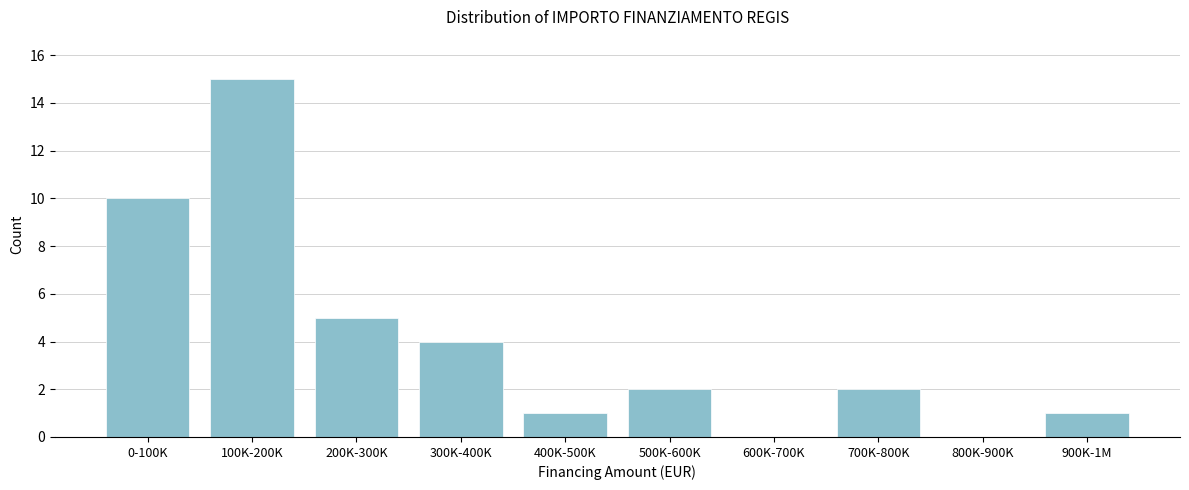

Reading right to left, transcribe all the data shown in this chart.

900K-1M=1	800K-900K=0	700K-800K=2	600K-700K=0	500K-600K=2	400K-500K=1	300K-400K=4	200K-300K=5	100K-200K=15	0-100K=10